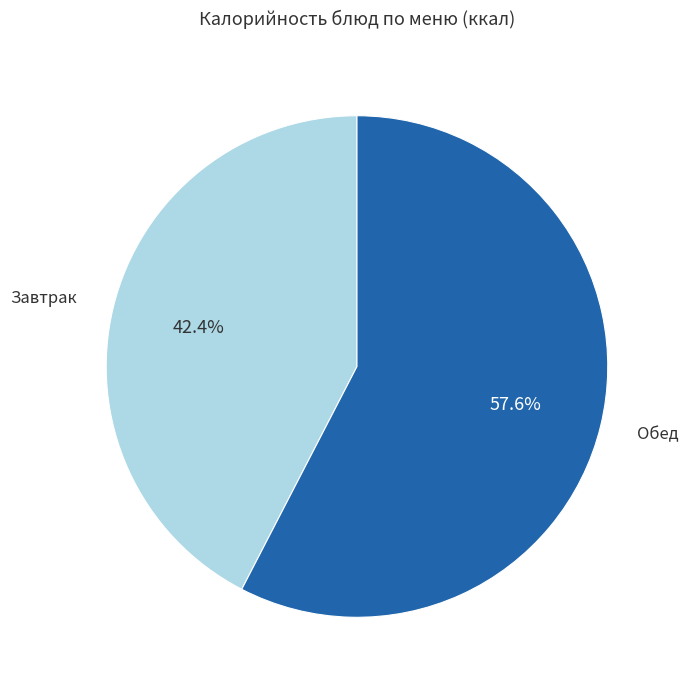

Is there any slice that represents more than half of the pie?

Yes